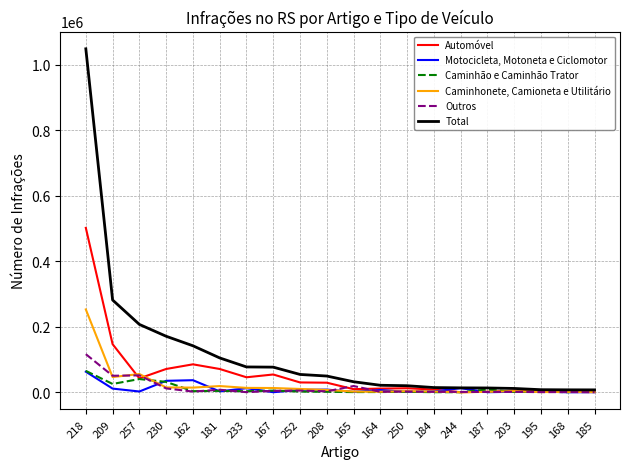

What are all the series names shown in the legend?

Automóvel, Motocicleta, Motoneta e Ciclomotor, Caminhão e Caminhão Trator, Caminhonete, Camioneta e Utilitário, Outros, Total